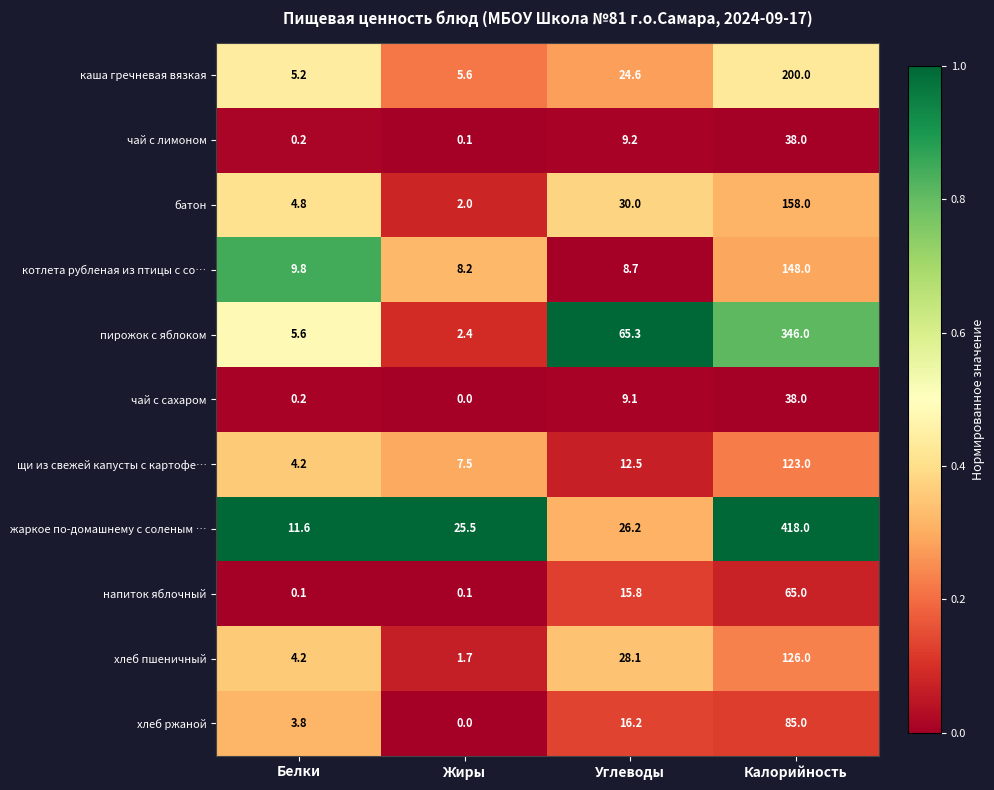

What is the greatest value displayed?

418.0